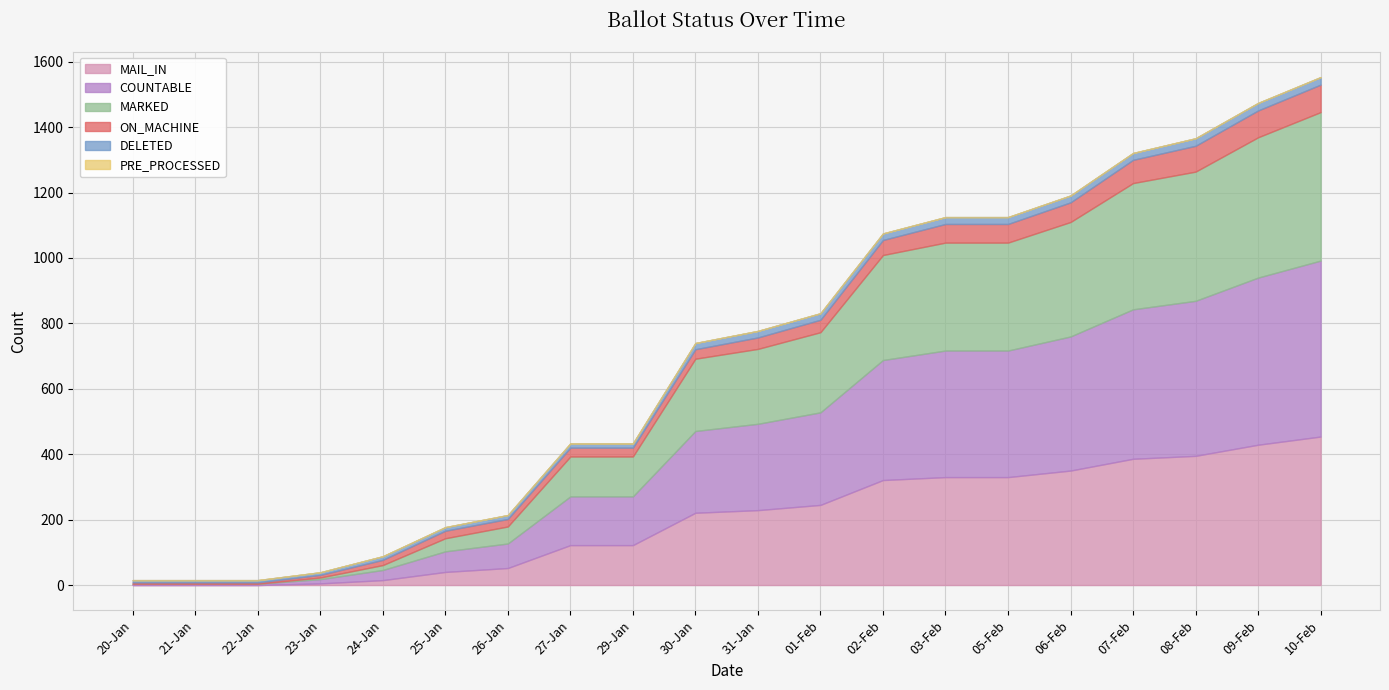

Between 03-Feb and 10-Feb, which is larger?

10-Feb